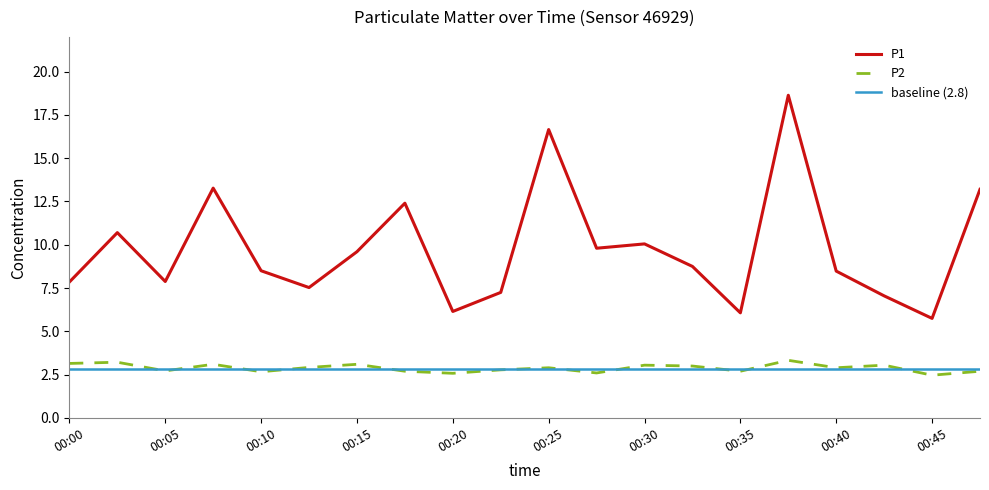

Reading left to right, list all the values displayed in this chart.

P1: 7.8	10.7	7.9	13.3	8.5	7.5	9.6	12.4	6.2	7.2	16.6	9.8	10.1	8.8	6.1	18.6	8.5	7.0	5.8	13.2
P2: 3.1	3.2	2.7	3.1	2.7	2.9	3.1	2.7	2.6	2.8	2.9	2.6	3.0	3.0	2.7	3.3	2.9	3.0	2.5	2.7